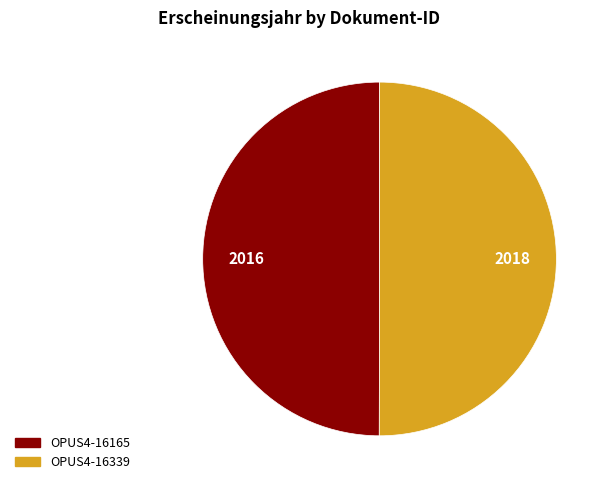

Is the sum of OPUS4-16339 and OPUS4-16165 greater than half?

Yes